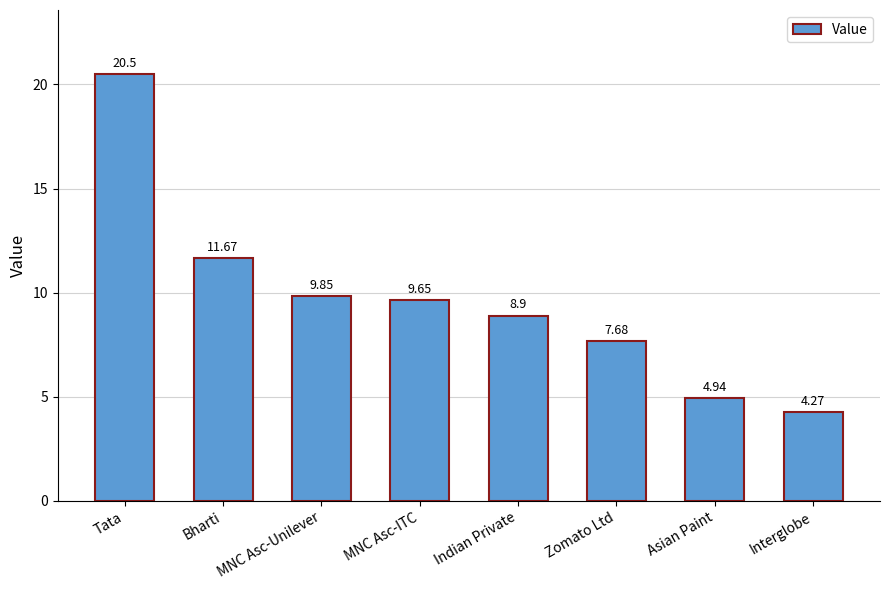

What is the label of the 8th bar from the right?

Tata